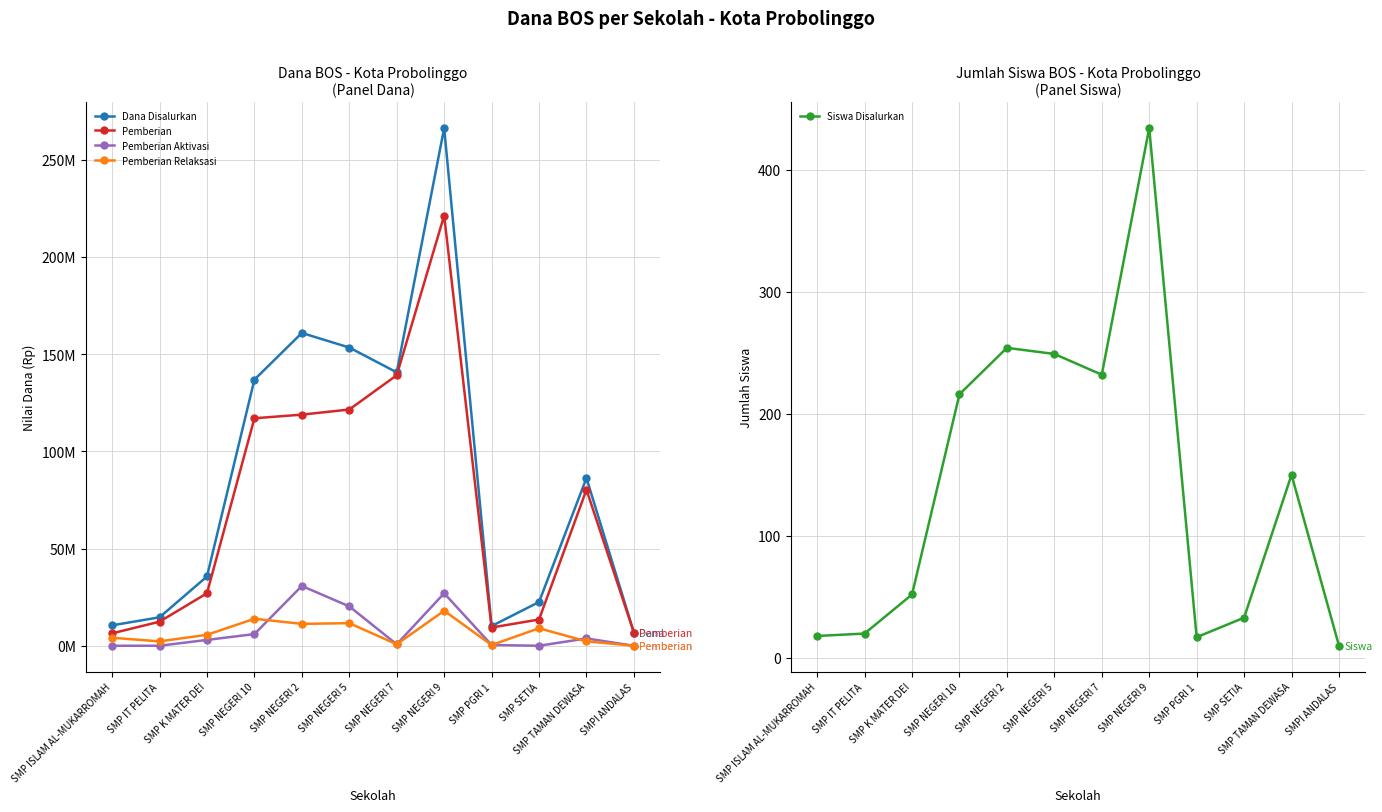

At which category does Dana Disalurkan reach its first local valley?

SMP NEGERI 7